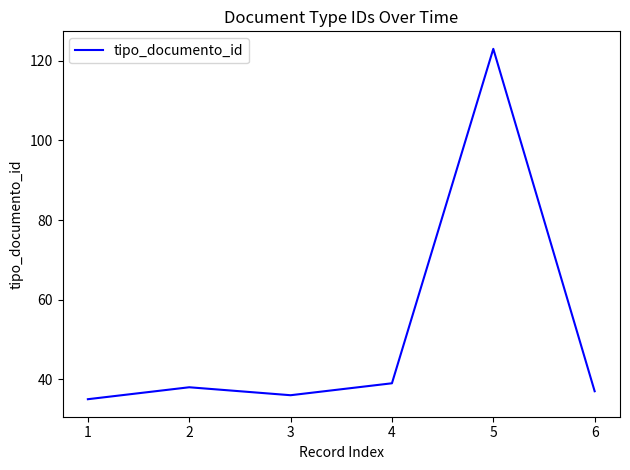

List the labels in order of value, smallest first.

1, 3, 6, 2, 4, 5